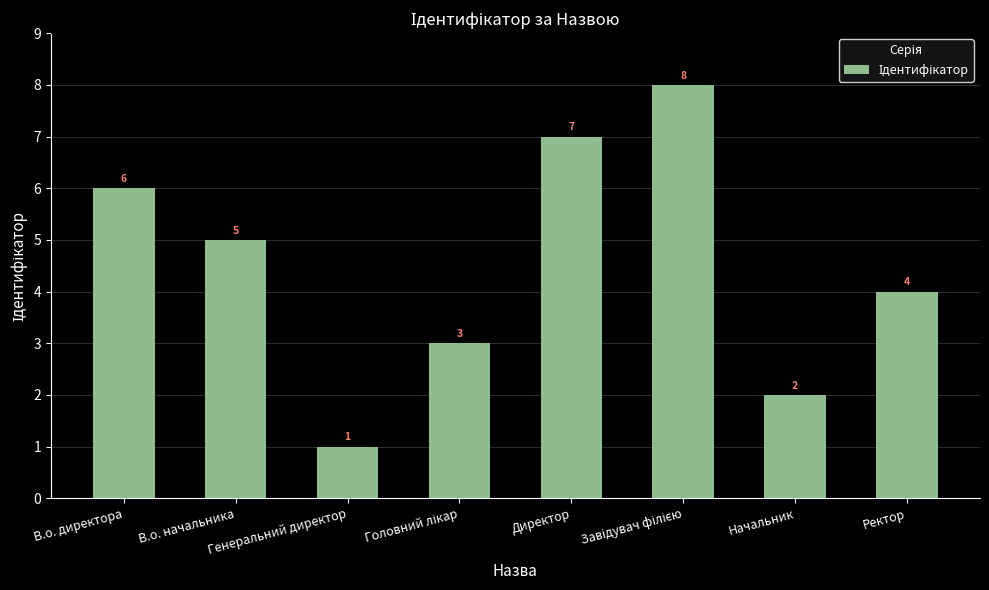

Reading right to left, extract all data points from this chart.

4	2	8	7	3	1	5	6